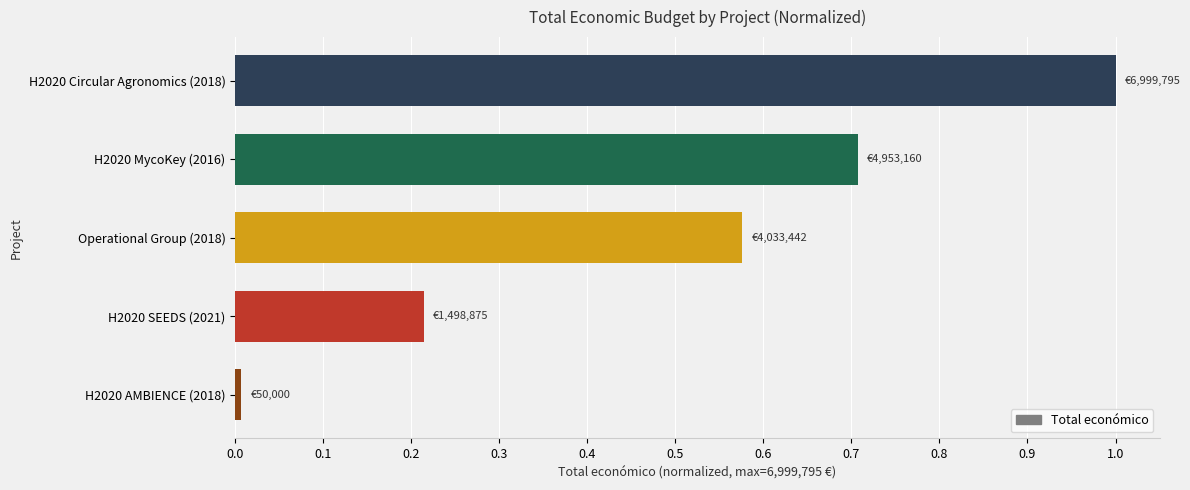

List the labels in order of value, largest first.

H2020 Circular Agronomics (2018), H2020 MycoKey (2016), Operational Group (2018), H2020 SEEDS (2021), H2020 AMBIENCE (2018)